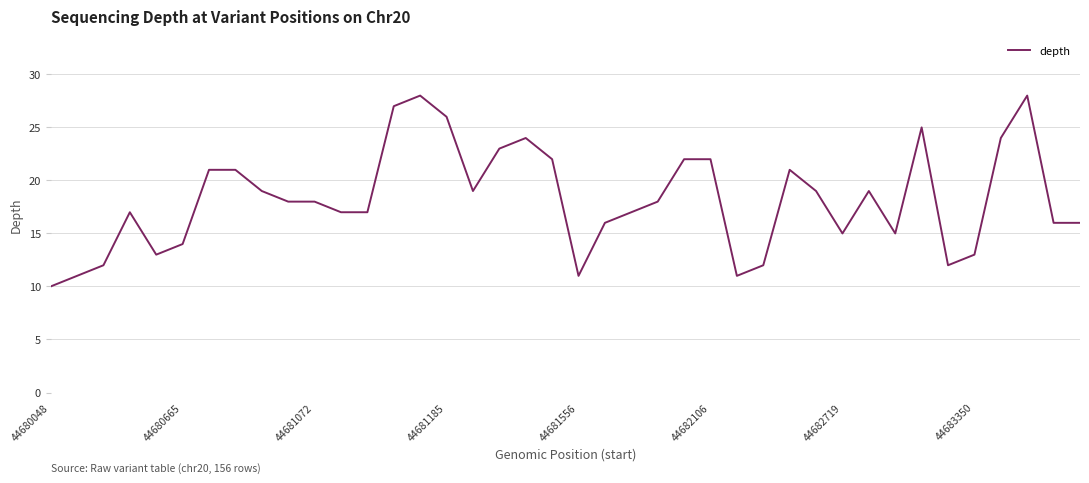

What is the minimum value shown in the chart?

10